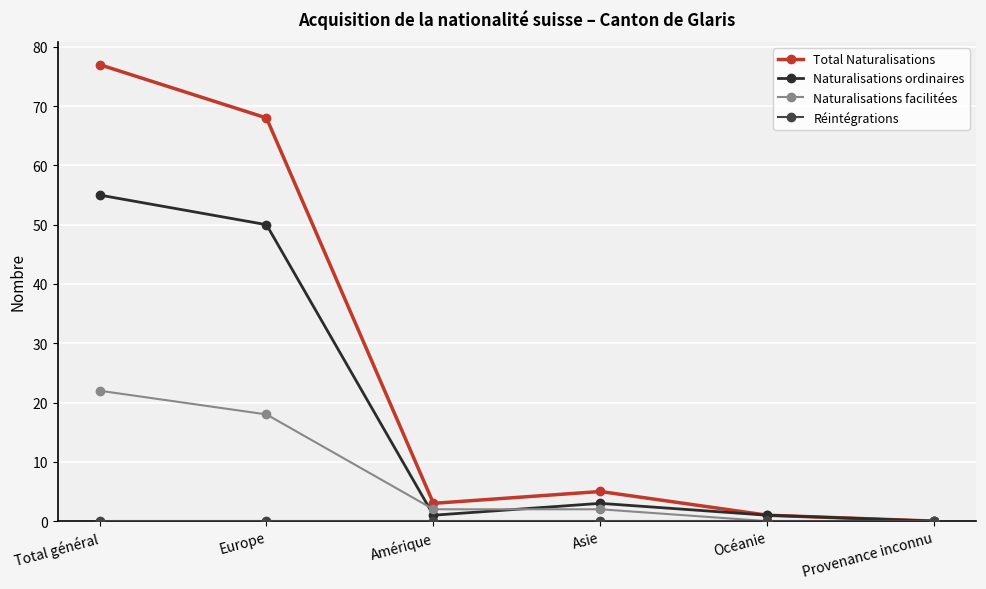

Where is Naturalisations facilitées nearest to the value 11?

Europe